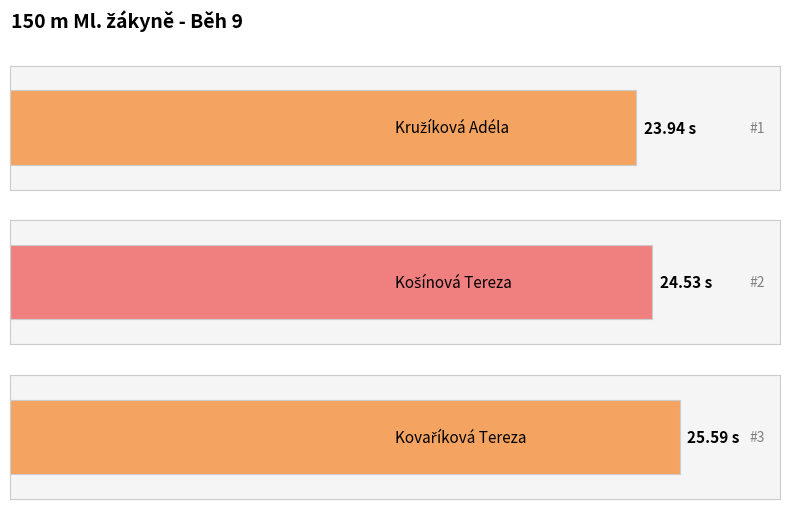

What is the smallest value displayed?

23.9